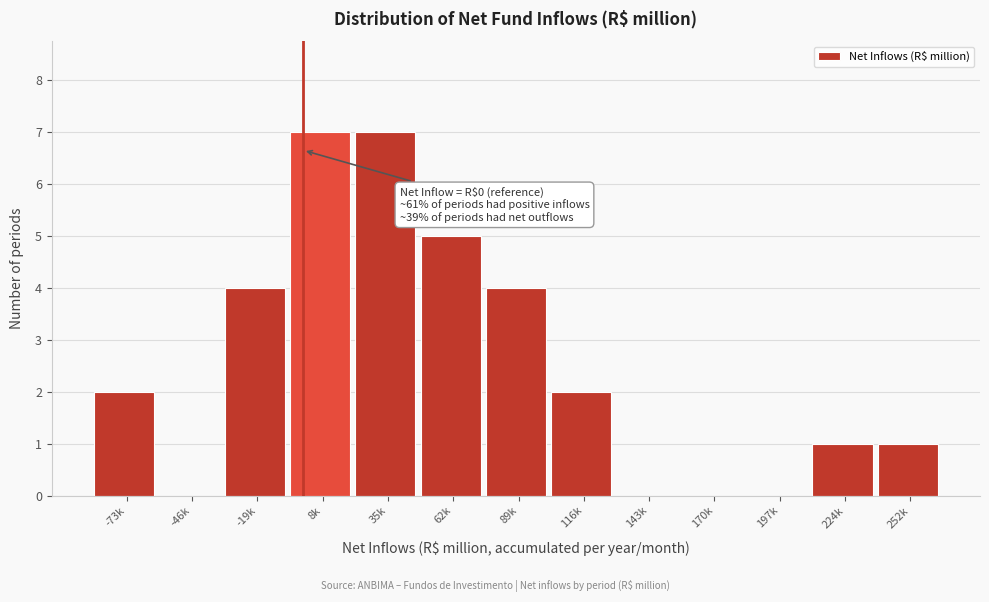

Reading right to left, transcribe all the data shown in this chart.

252k=1	224k=1	197k=0	170k=0	143k=0	116k=2	89k=4	62k=5	35k=7	8k=7	-19k=4	-46k=0	-73k=2